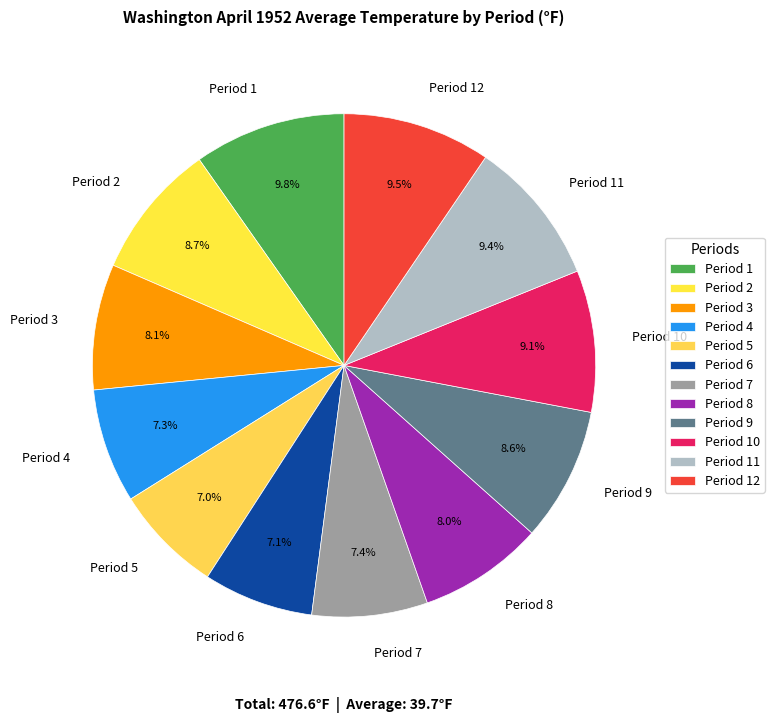

Is there a majority slice in this chart?

No